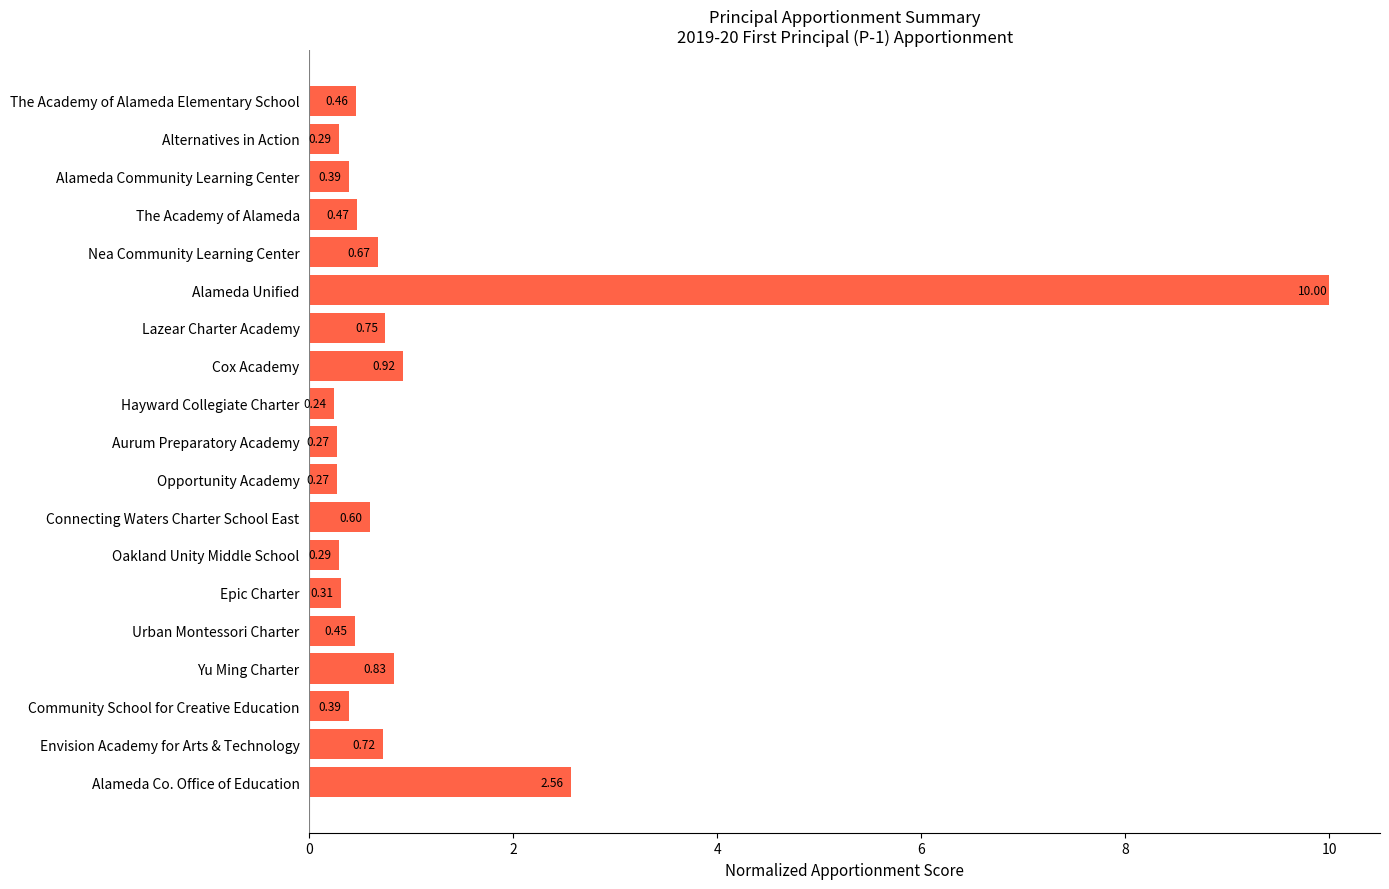

At which category does the chart reach its minimum across all series?

Hayward Collegiate Charter